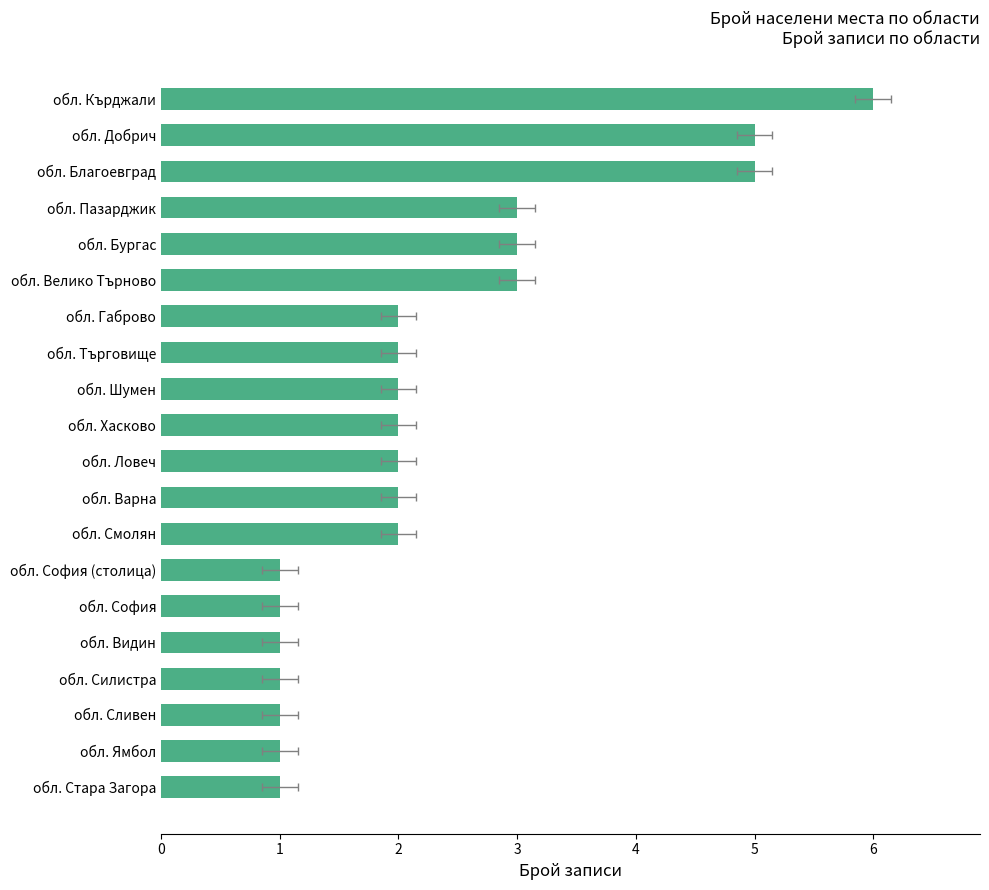

What is the minimum value shown in the chart?

1